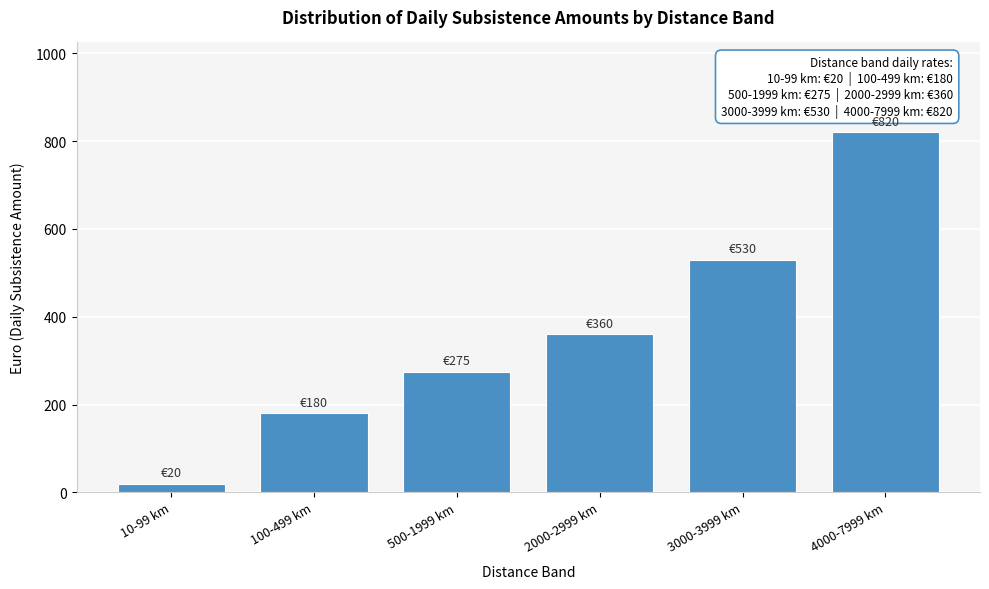

Reading left to right, extract all data points from this chart.

10-99 km=20	100-499 km=180	500-1999 km=275	2000-2999 km=360	3000-3999 km=530	4000-7999 km=820